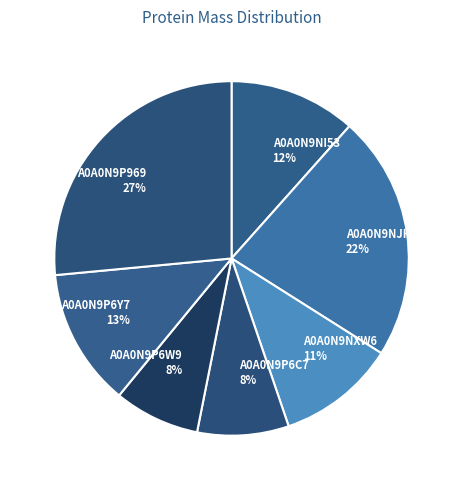

True or false: A0A0N9NI53 accounts for 1% of the total.

False